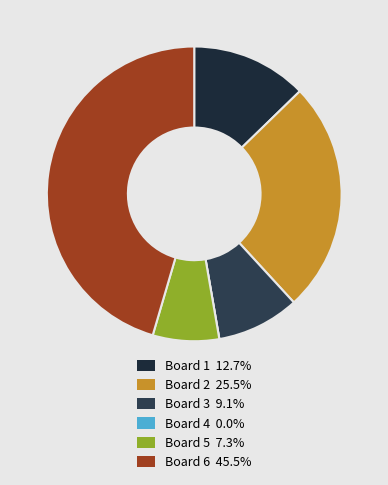

Does any single category account for the majority?

No